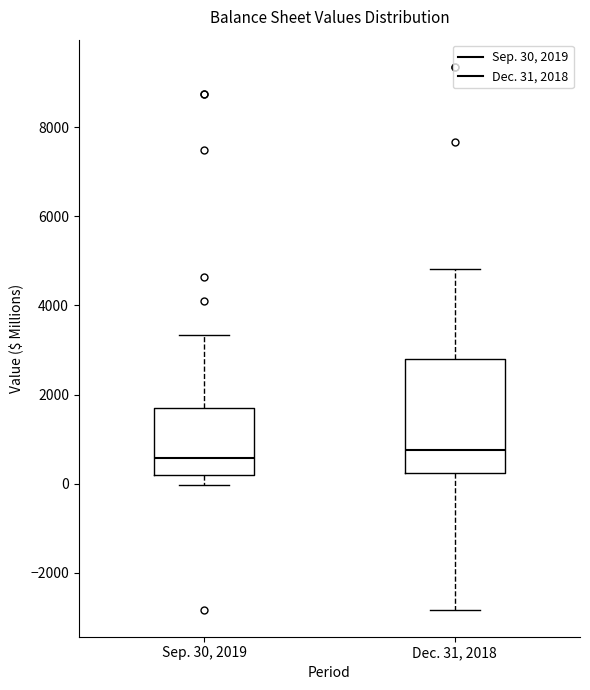

Reading left to right, transcribe this box plot: for each box, give where its median line is, the range the box spans, and where its two whiskers end, as read against the y-axis. The values are not printed on the chart, so give them approximately, as read against the axis.

Sep. 30, 2019: median 600, box 200 to 1600, whiskers 0 to 3400
Dec. 31, 2018: median 800, box 200 to 2800, whiskers -2800 to 4800